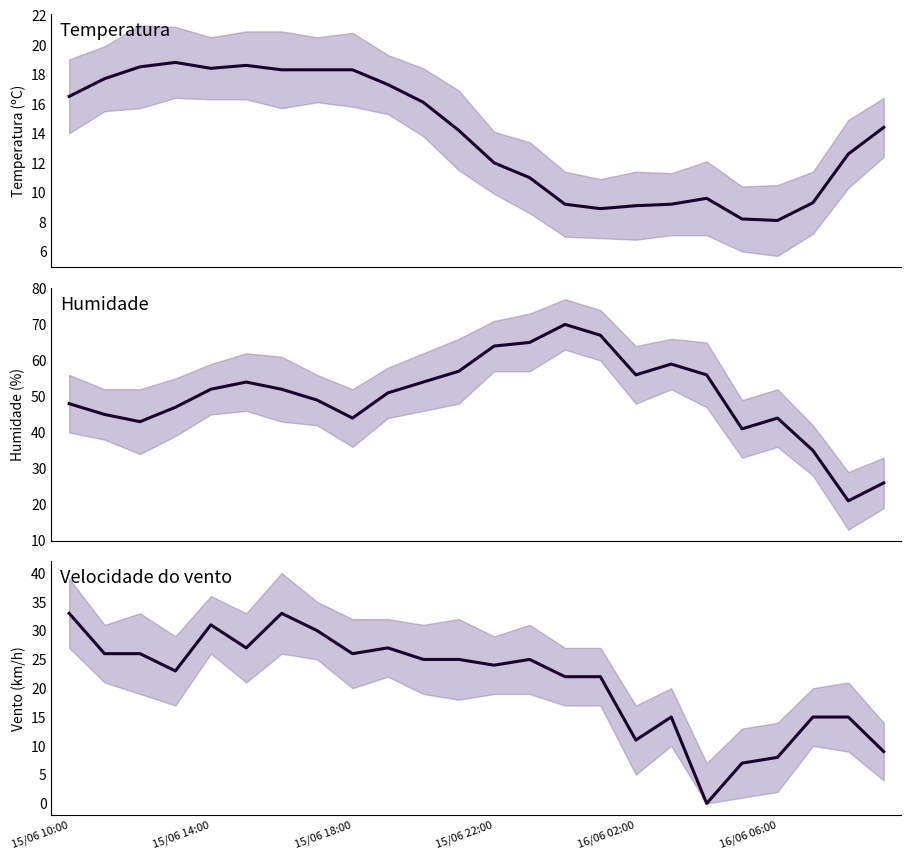

Reading left to right, transcribe all the data shown in this chart.

Temperatura (ºC): 16.5	17.7	18.5	18.8	18.4	18.6	18.3	18.3	18.3	17.3	16.1	14.2	12.0	11.0	9.2	8.9	9.1	9.2	9.6	8.2	8.1	9.3	12.6	14.4
Humidade (%): 48.0	45.0	43.0	47.0	52.0	54.0	52.0	49.0	44.0	51.0	54.0	57.0	64.0	65.0	70.0	67.0	56.0	59.0	56.0	41.0	44.0	35.0	21.0	26.0
Velocidade do vento (km/h): 33.0	26.0	26.0	23.0	31.0	27.0	33.0	30.0	26.0	27.0	25.0	25.0	24.0	25.0	22.0	22.0	11.0	15.0	0.0	7.0	8.0	15.0	15.0	9.0